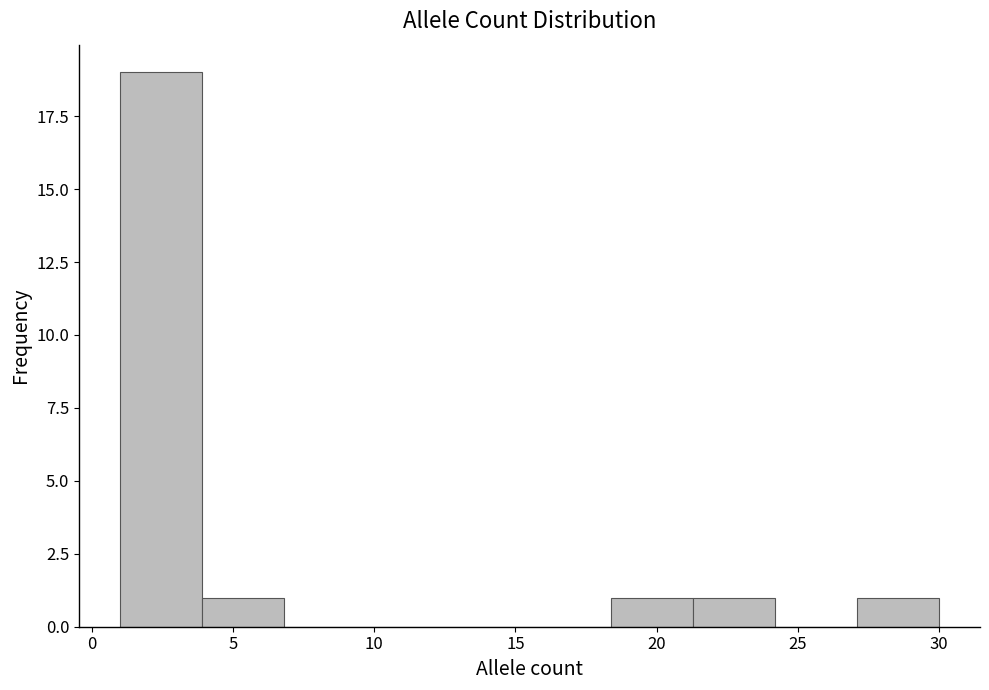

Reading left to right, list every bar in this chart as the range it spans on the x-axis followed by its height. Neither the bar edges nor the heights are printed on the chart, so give them approximately, as read against the axes.

1.0 to 3.9: 19
3.9 to 6.8: 1
6.8 to 9.7: 0
9.7 to 12.6: 0
12.6 to 15.5: 0
15.5 to 18.4: 0
18.4 to 21.3: 1
21.3 to 24.2: 1
24.2 to 27.1: 0
27.1 to 30.0: 1